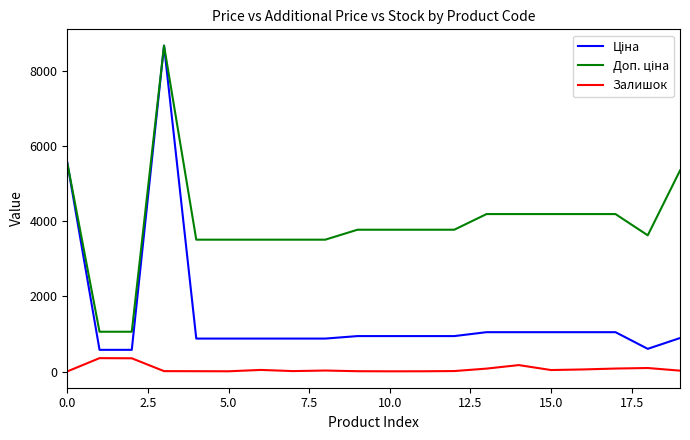

What is the maximum value for Залишок?

357.0